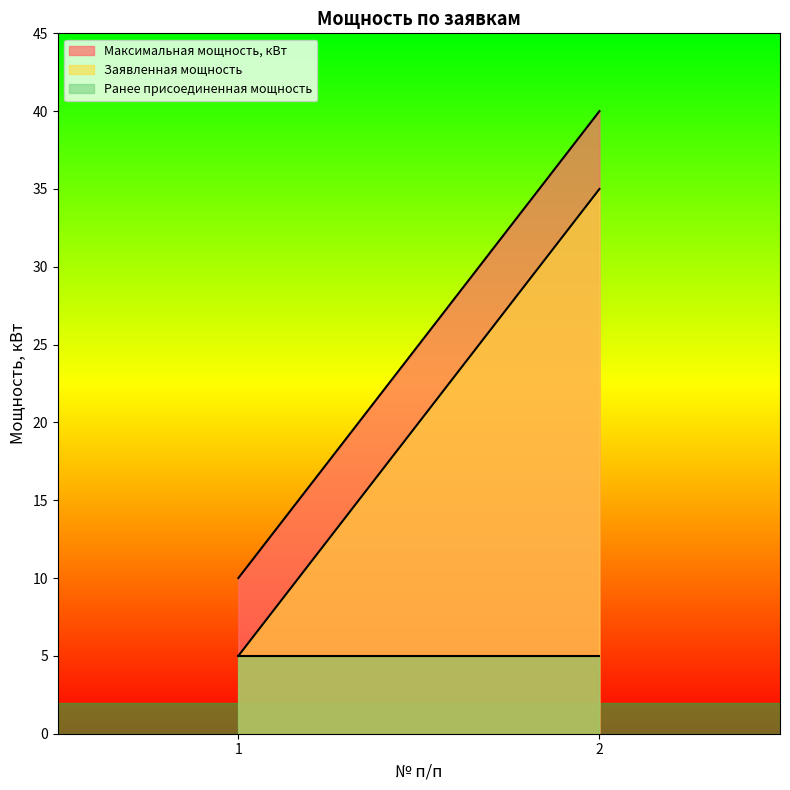

What is the approximate value of Максимальная мощность, кВт at 1, to the nearest 5?

10